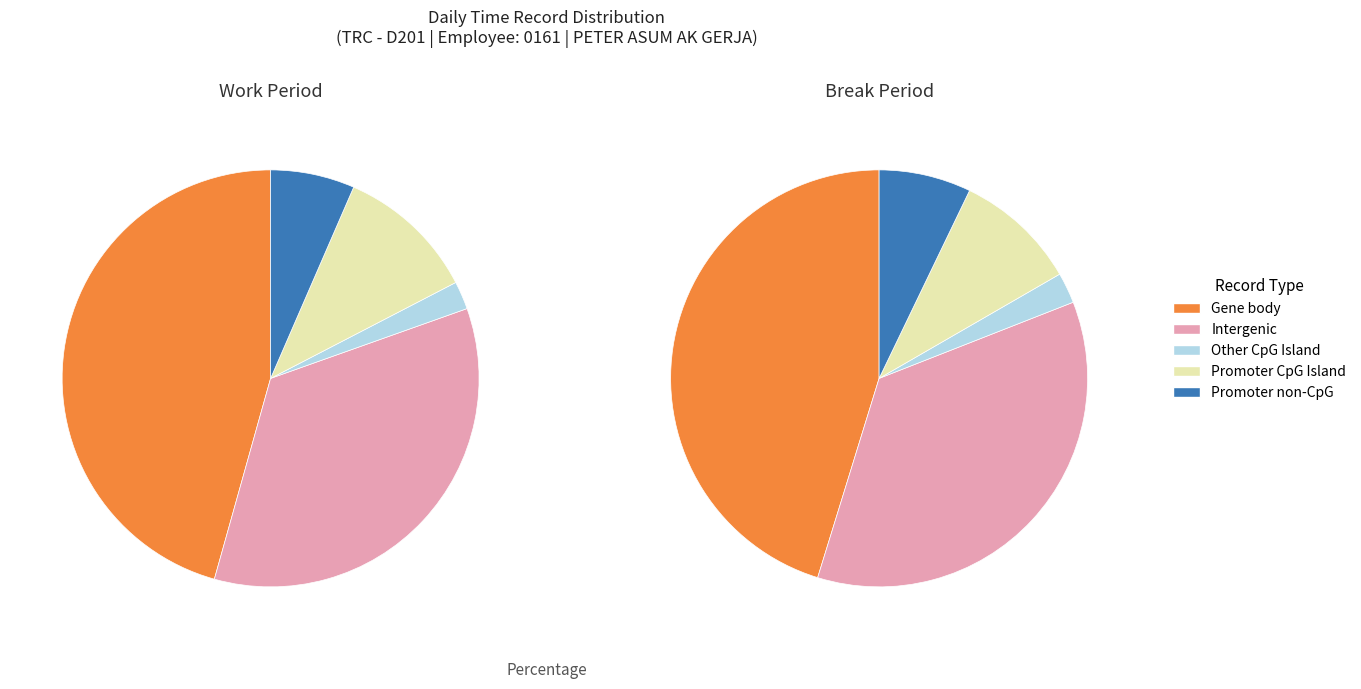

True or false: 1 accounts for 35% of the total.

True